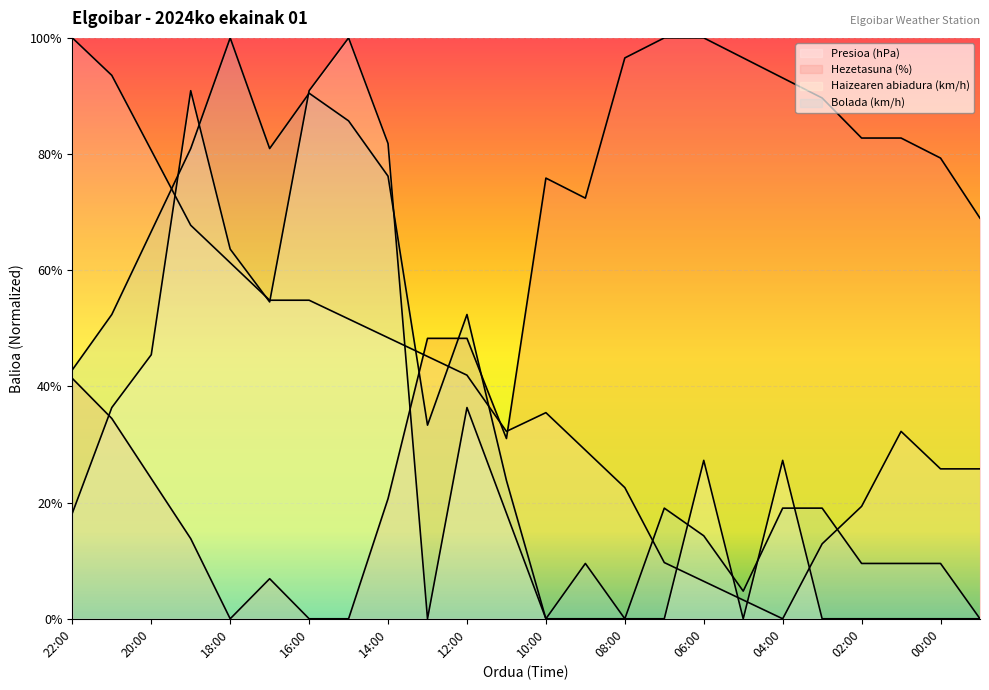

What is the average value of the Bolada (km/h) series?

37.5